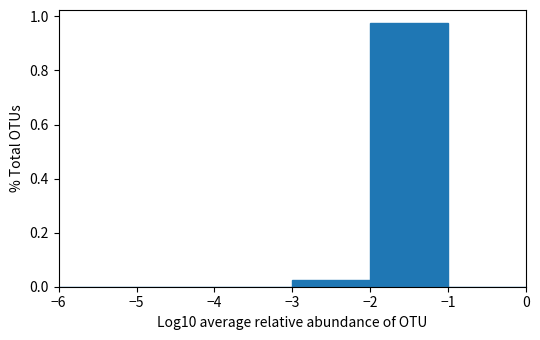

Reading left to right, transcribe this chart: for each bar, give the range it covers on the x-axis and its height. The values are not printed on the chart, so give them approximately, as read against the axis.

-6 to -5: 0
-5 to -4: 0
-4 to -3: 0
-3 to -2: 0.02
-2 to -1: 0.98
-1 to 0: 0